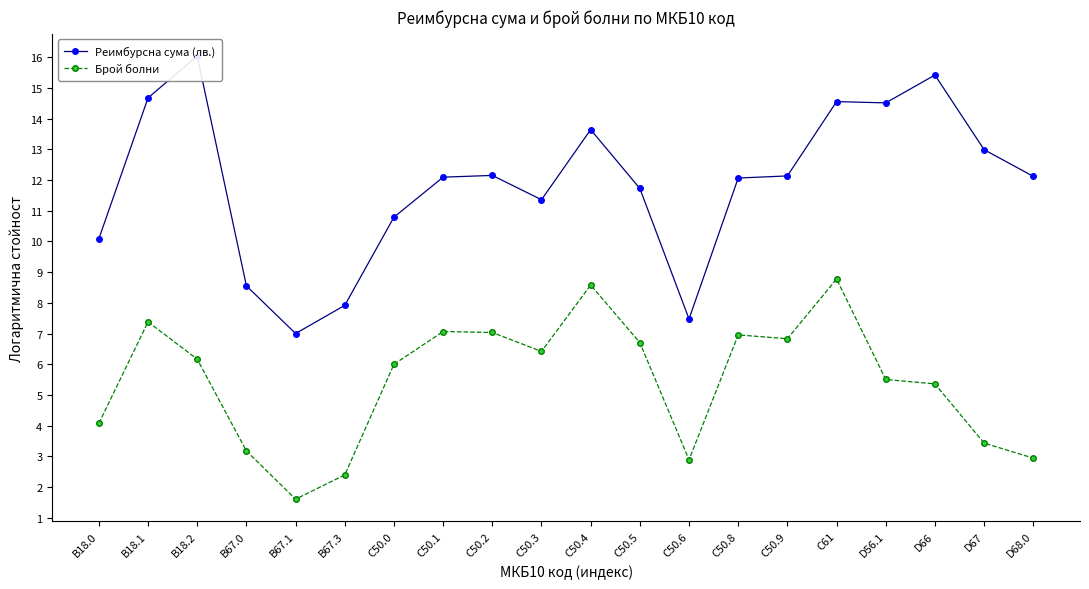

Which series has the widest spread of values?

Реимбурсна сума (лв.)